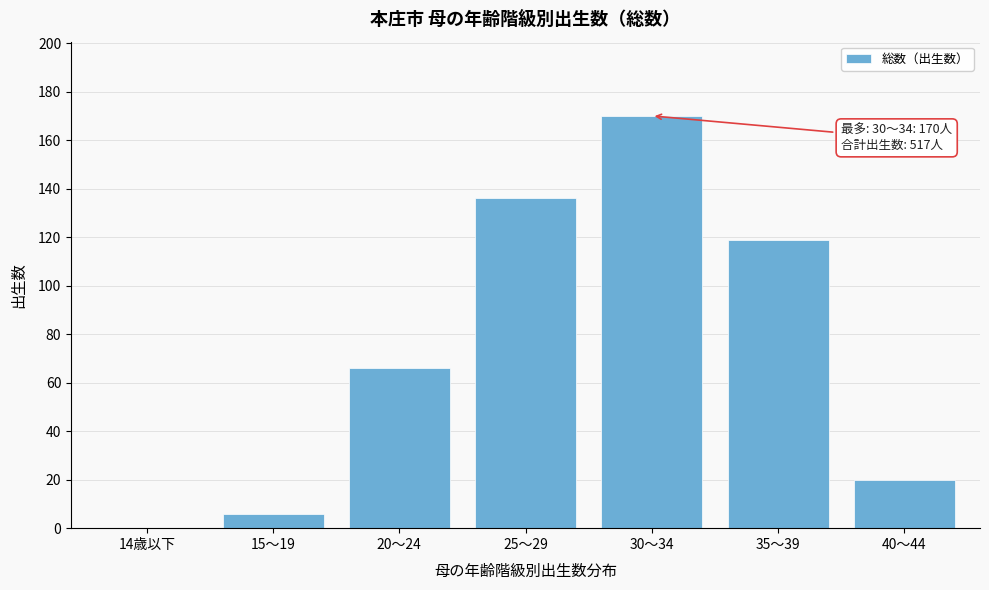

Reading right to left, what are all the values shown in this chart?

40～44=20	35～39=119	30～34=170	25～29=136	20～24=66	15～19=6	14歳以下=0